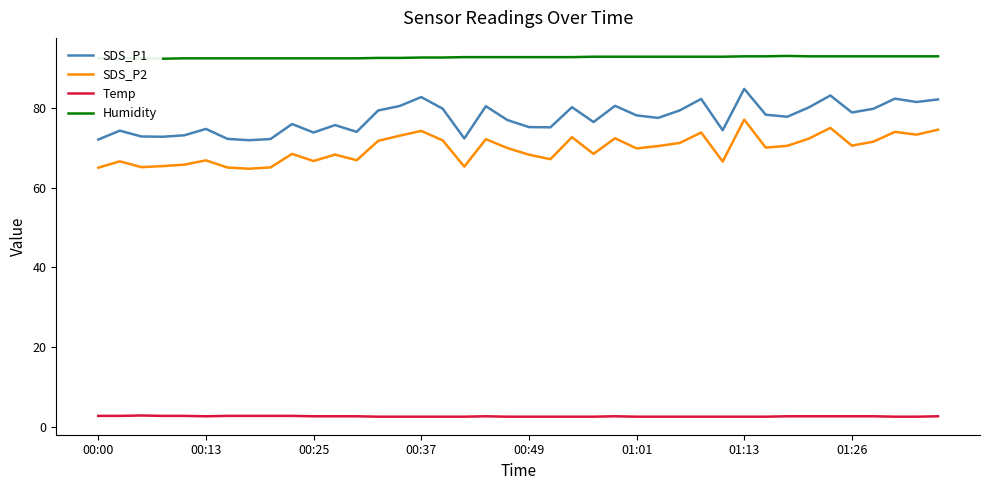

Rank the series by their maximum value, from lowest to highest.

Temp, SDS_P2, SDS_P1, Humidity